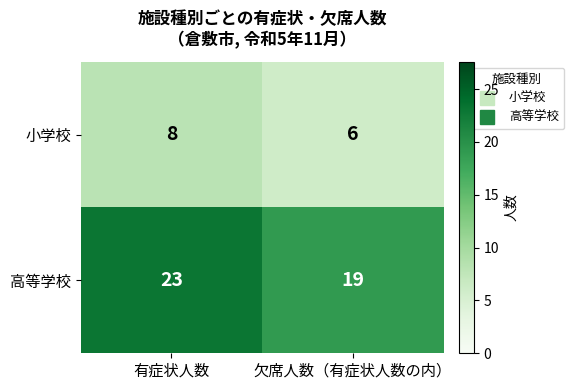

At which category does the chart reach its minimum across all series?

欠席人数（有症状人数の内）